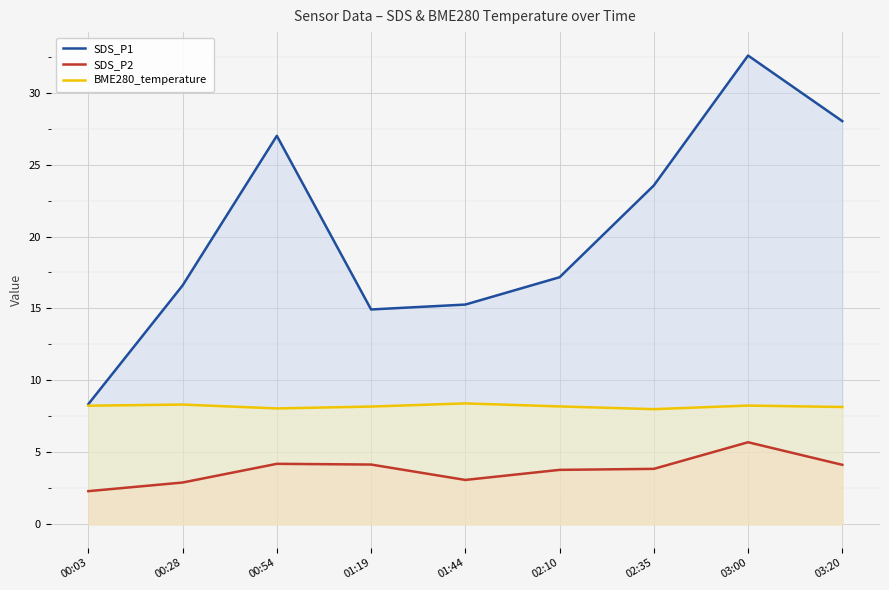

What is the approximate value of BME280_temperature at 02:35?

8.0